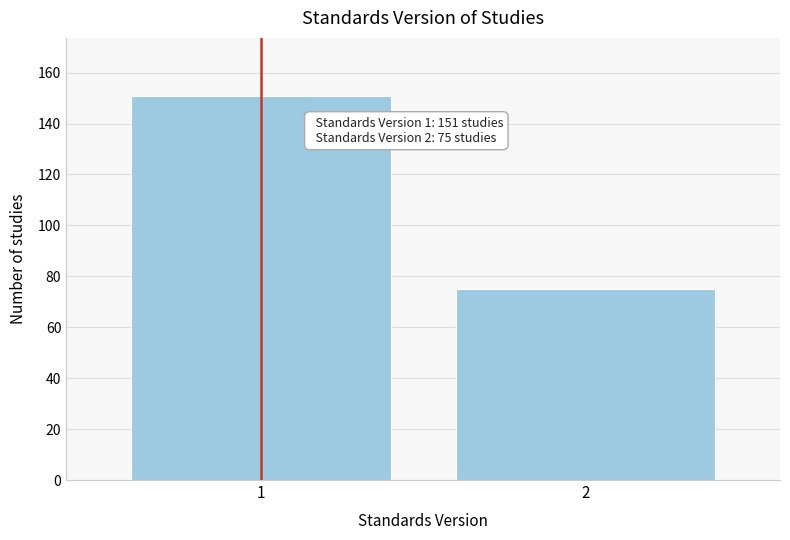

Reading left to right, transcribe all the data shown in this chart.

151	75